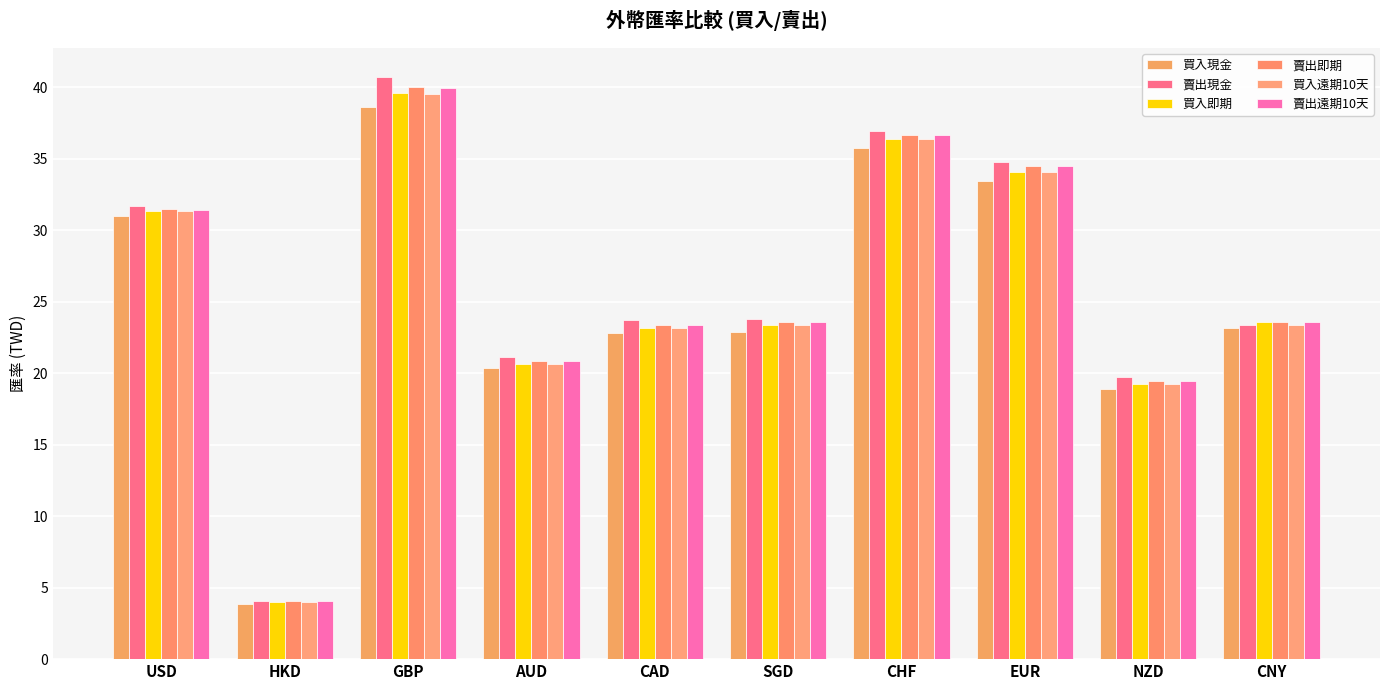

Read the 賣出現金 value at EUR.

34.8